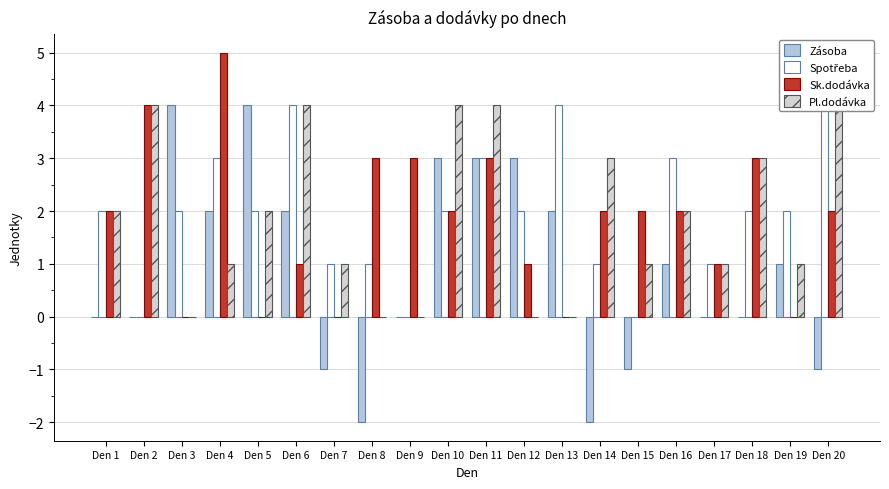

The Spotřeba series shows 0 at Den 15. True or false?

True